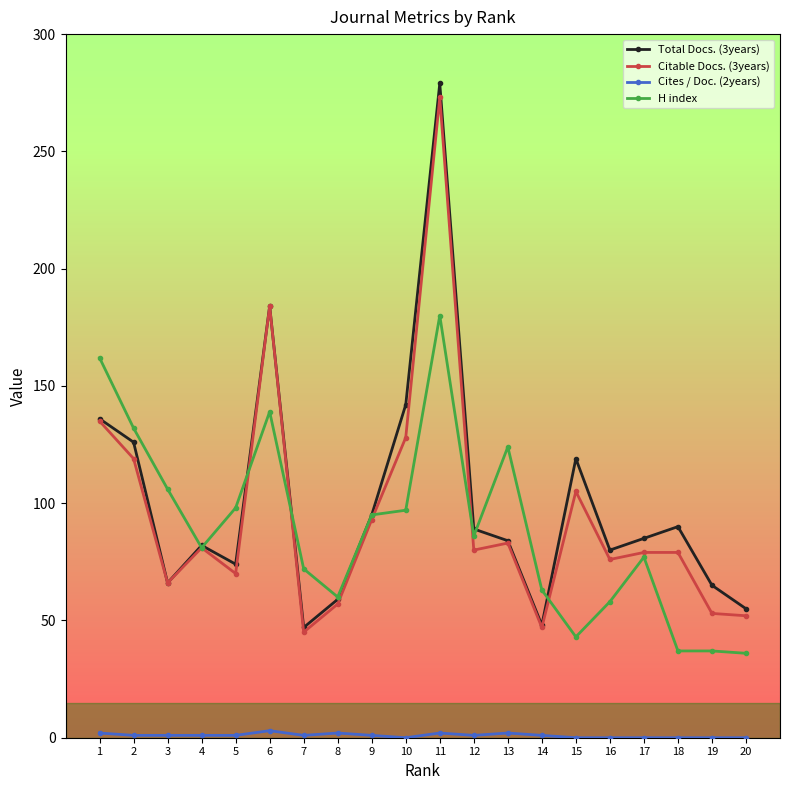

After their last crossing, which series has the higher values: H index or Citable Docs. (3years)?

Citable Docs. (3years)